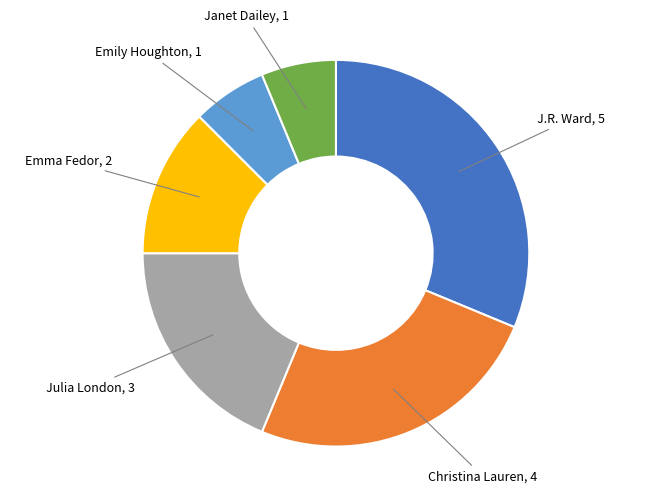

How many segments does this pie chart have?

6